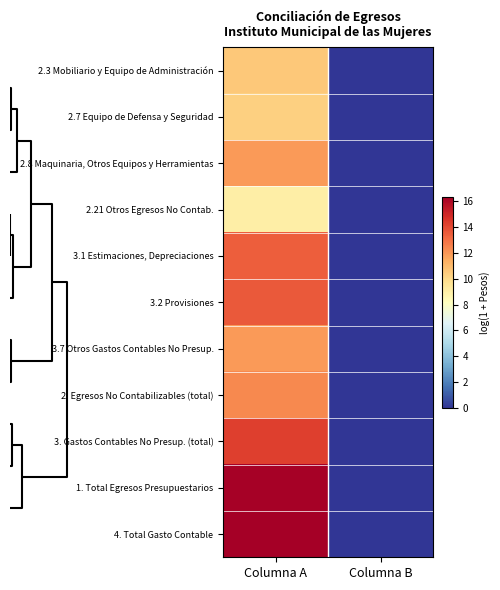

Count the number of categories in the chart.

2